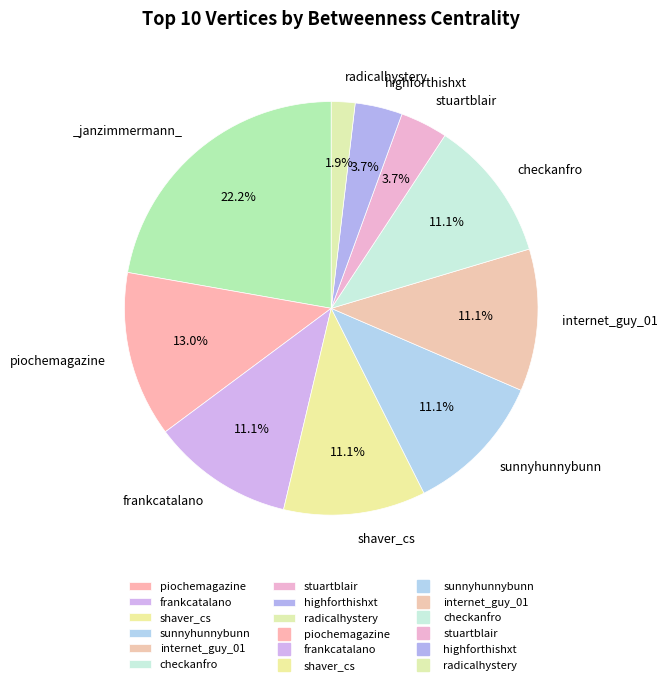

Which category has the biggest portion of the pie?

_janzimmermann_